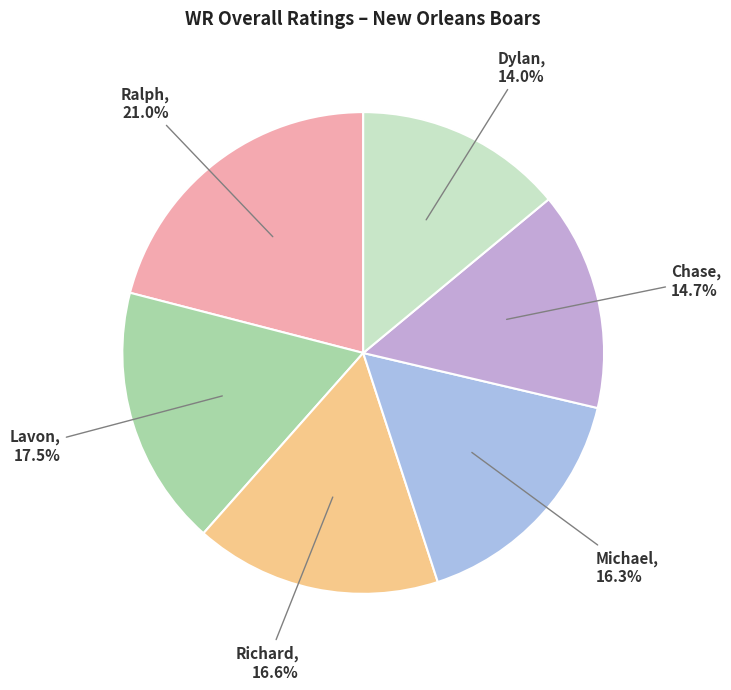

Is there a majority slice in this chart?

No